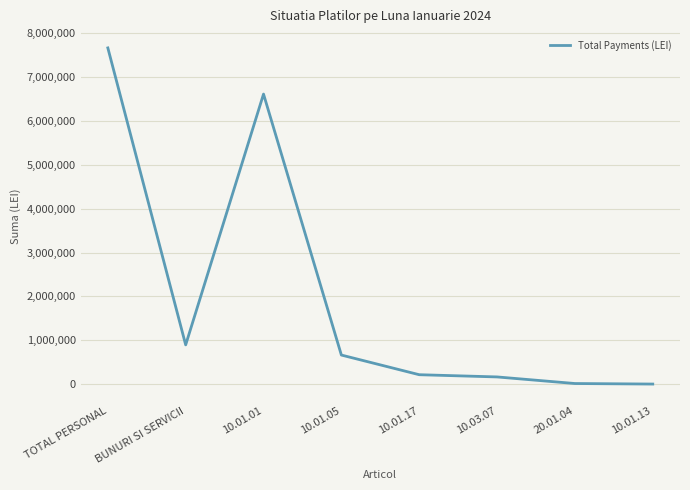

Which has a higher value, BUNURI SI SERVICII or 20.01.04?

BUNURI SI SERVICII